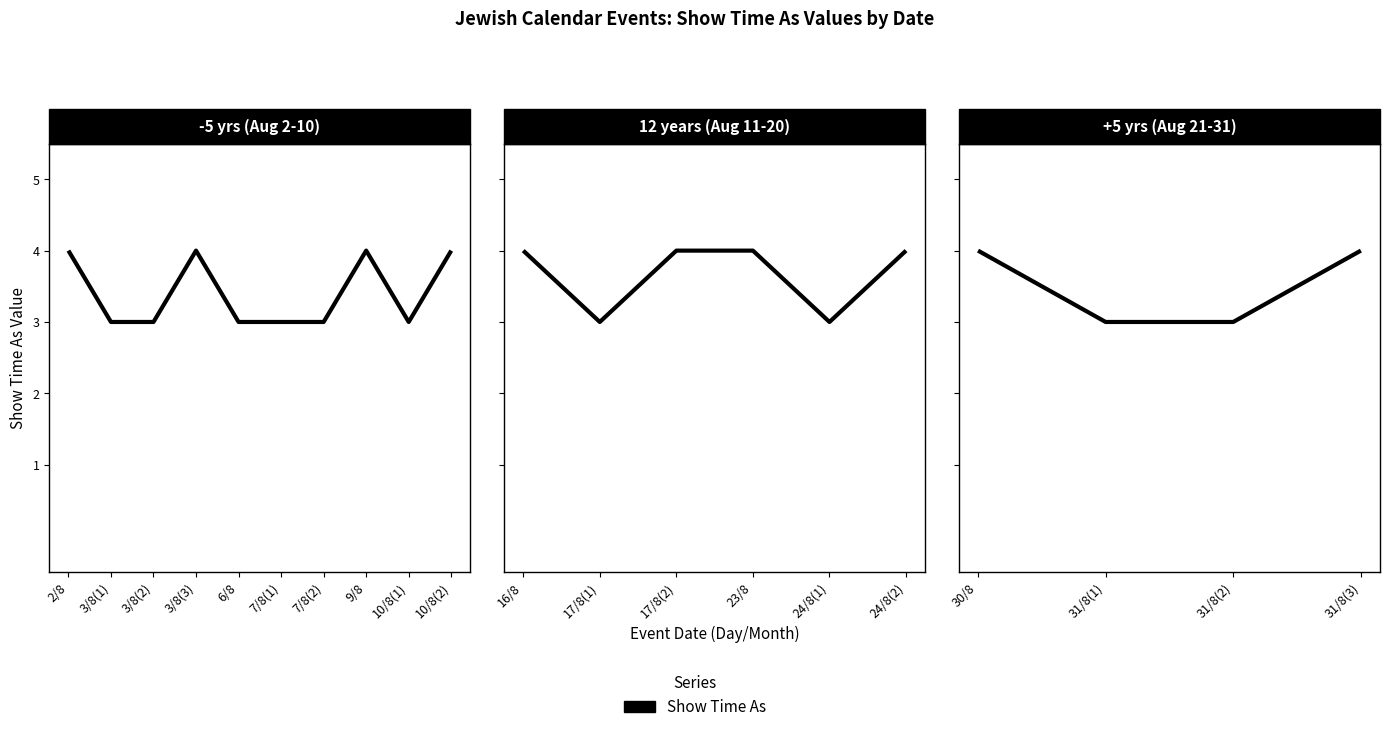

True or false: the data shows 1 at 31/8(1).

False